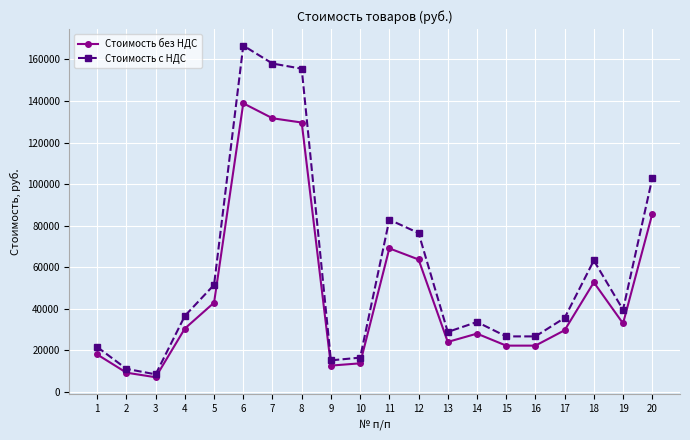

Which category has the lowest value across all series?

3